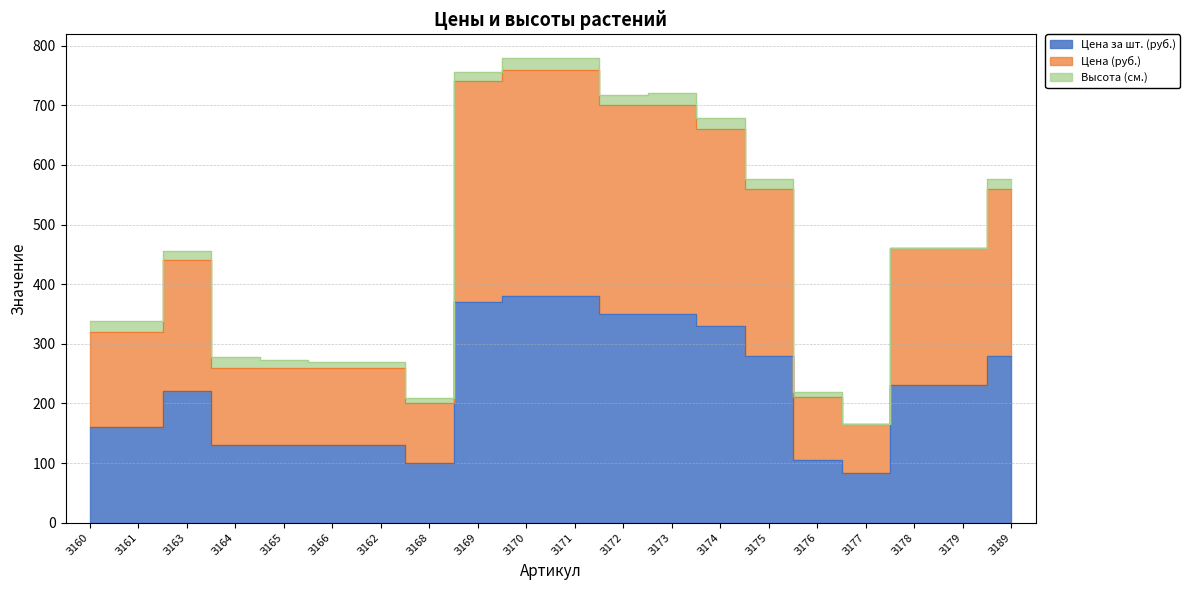

True or false: Цена за шт. (руб.) and Цена (руб.) intersect in this chart.

False